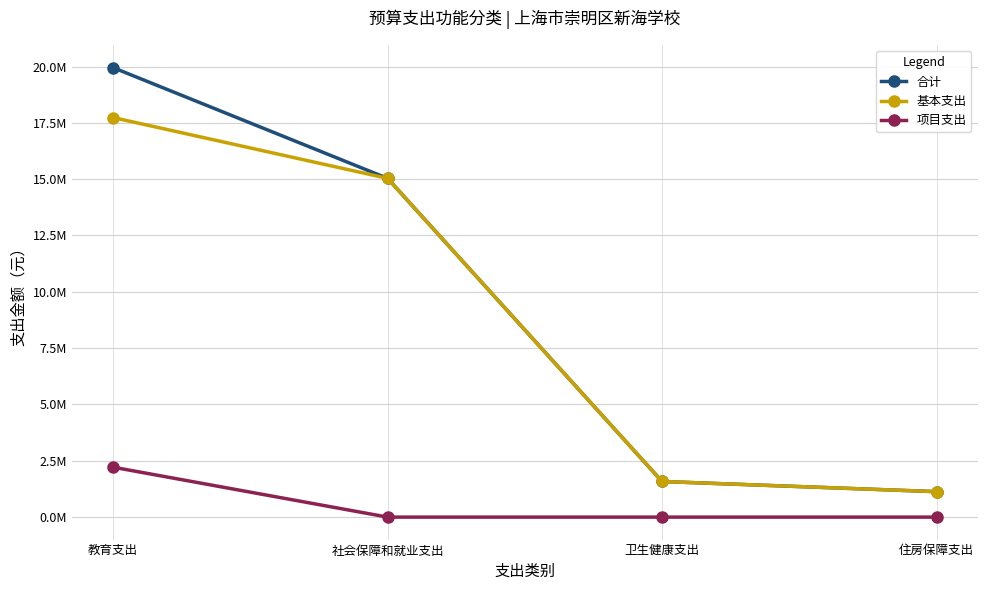

What value does the 基本支出 series have at 卫生健康支出?

1581132.0